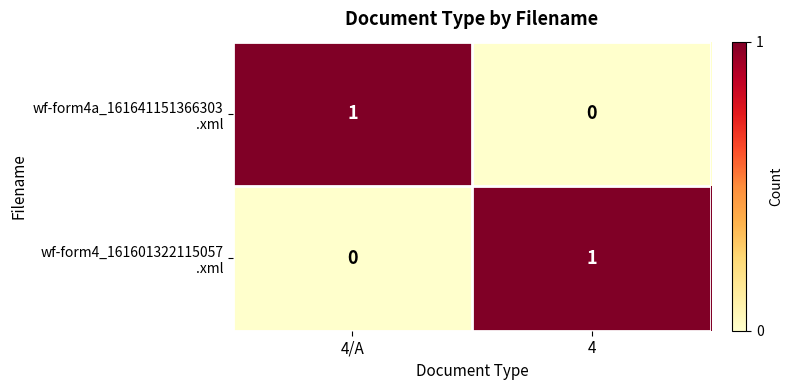

How many series are shown in this chart?

2